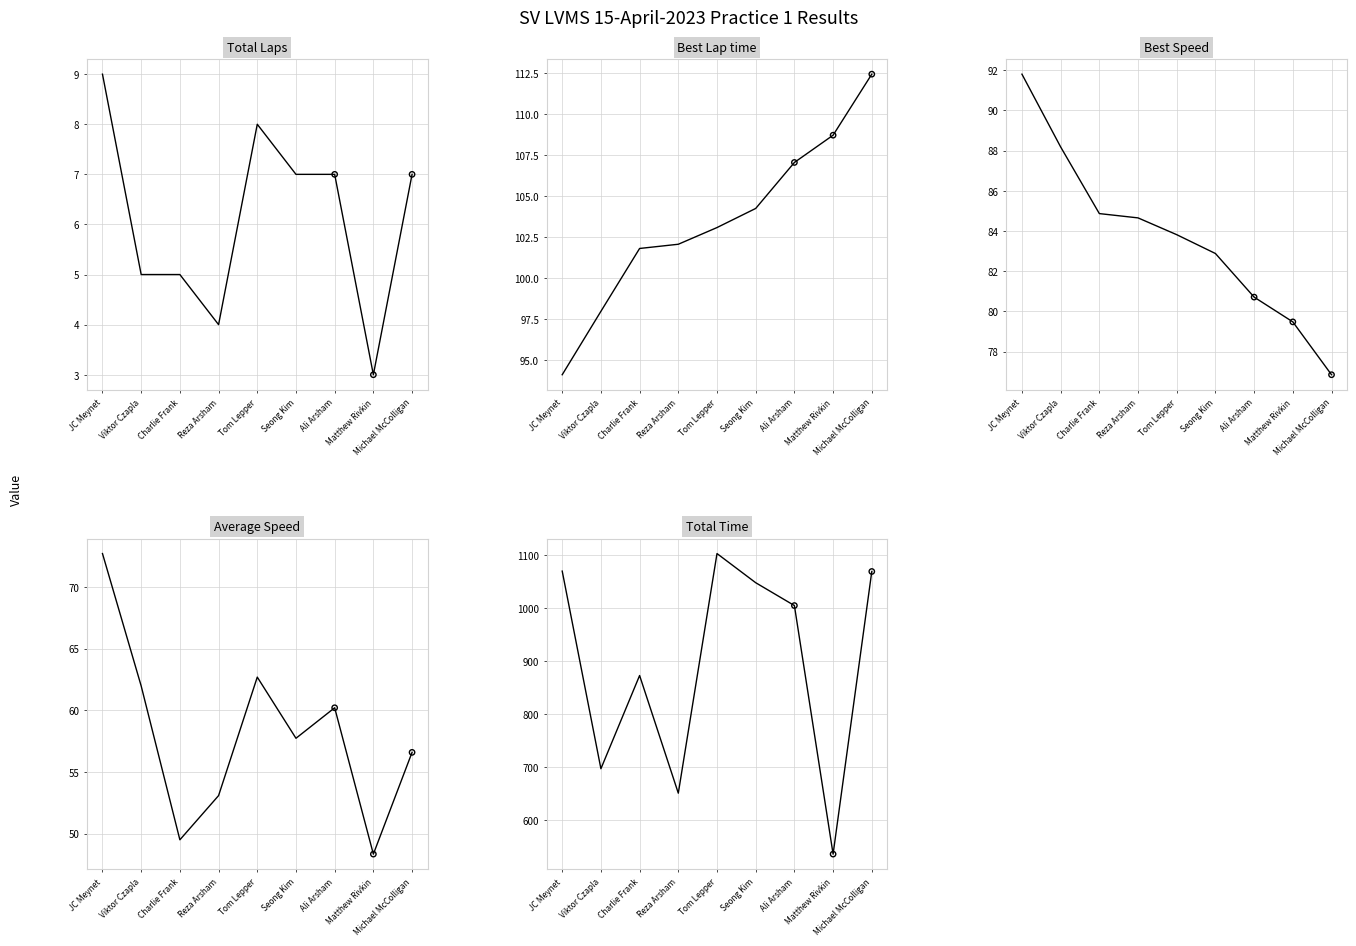

Which series has the largest total across all categories?

Total Time